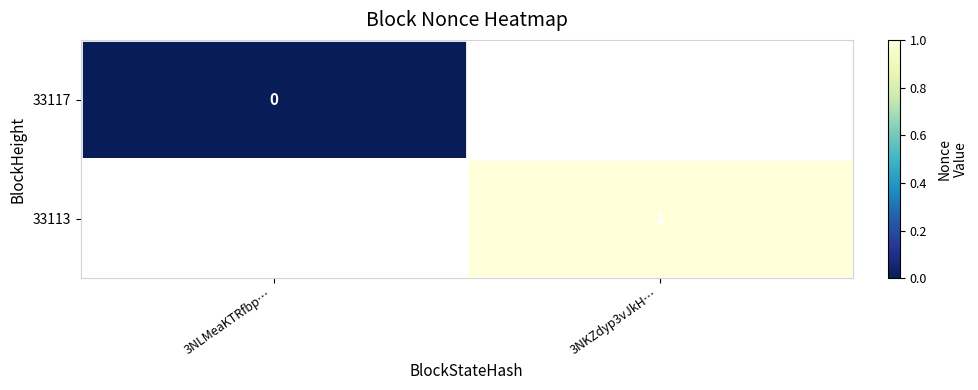

Which has a higher value, 3NLMeaKTRfbp… or 3NKZdyp3vJkH…?

3NKZdyp3vJkH…